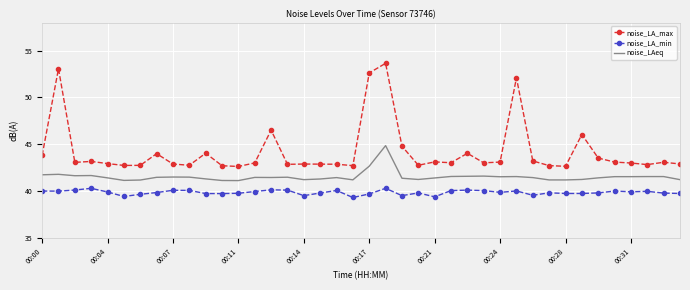

What is the difference between the maximum and minimum values in the noise_LA_max series?

11.0